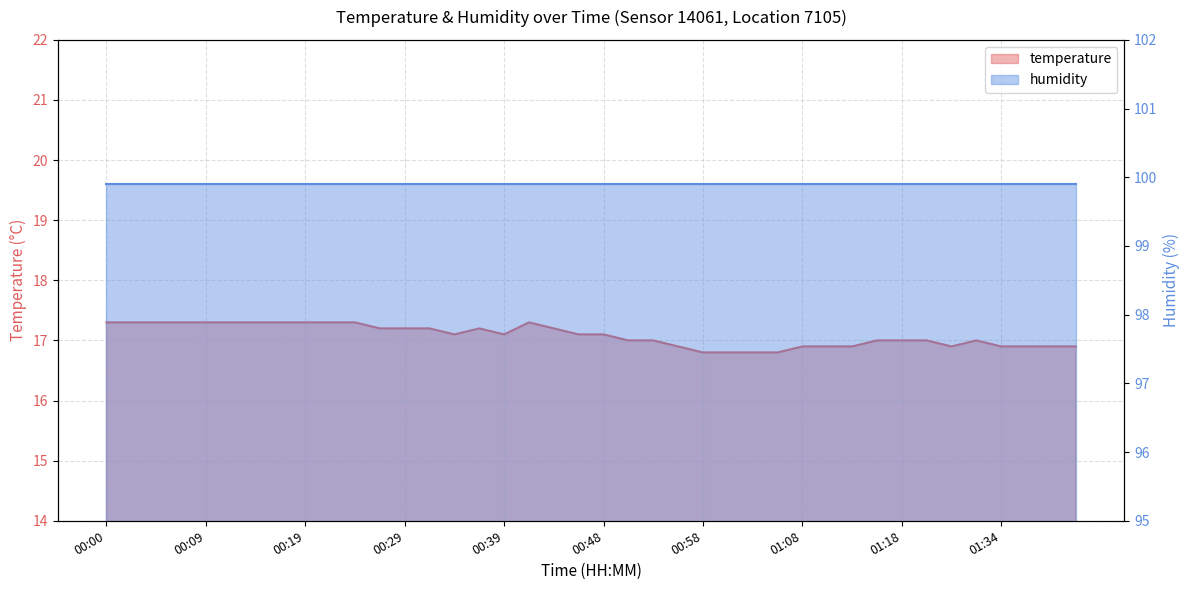

How many points are higher than both their immediate neighbors (excluding endpoints)?

3